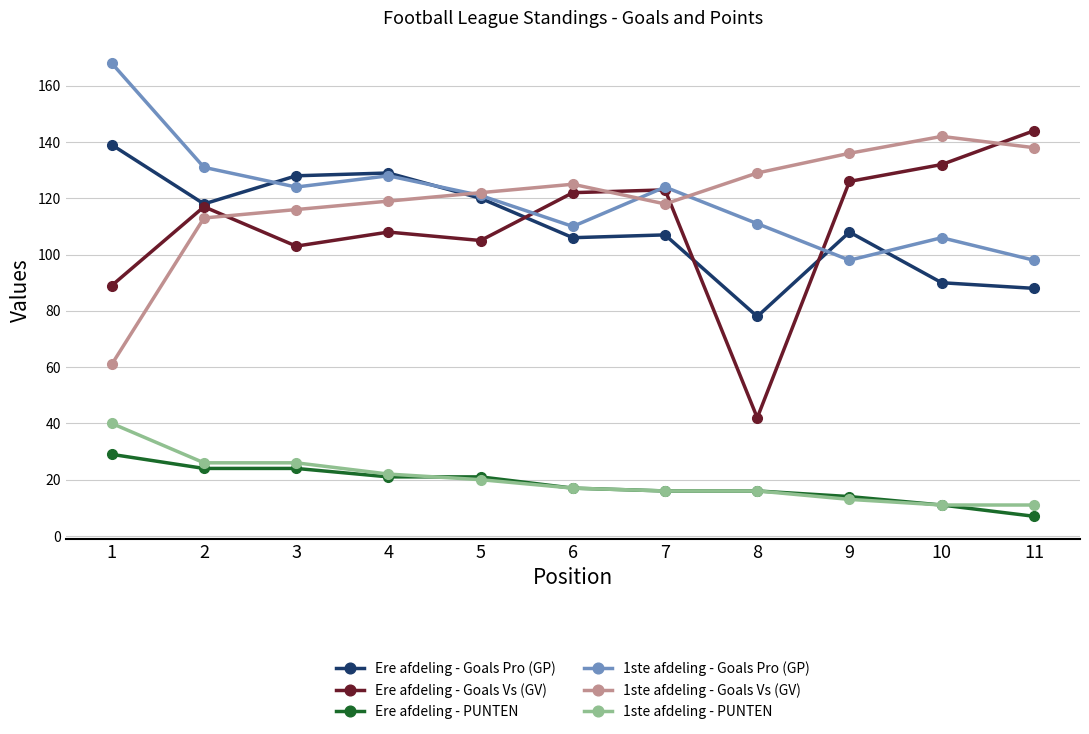

True or false: 1ste afdeling - Goals Vs (GV) has a value of 116 at 3.

True